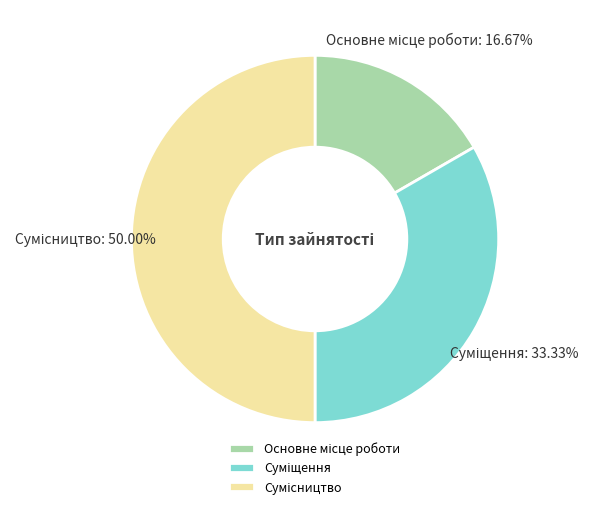

To the nearest percent, what is the difference between the largest and smallest slice percentages?

33%